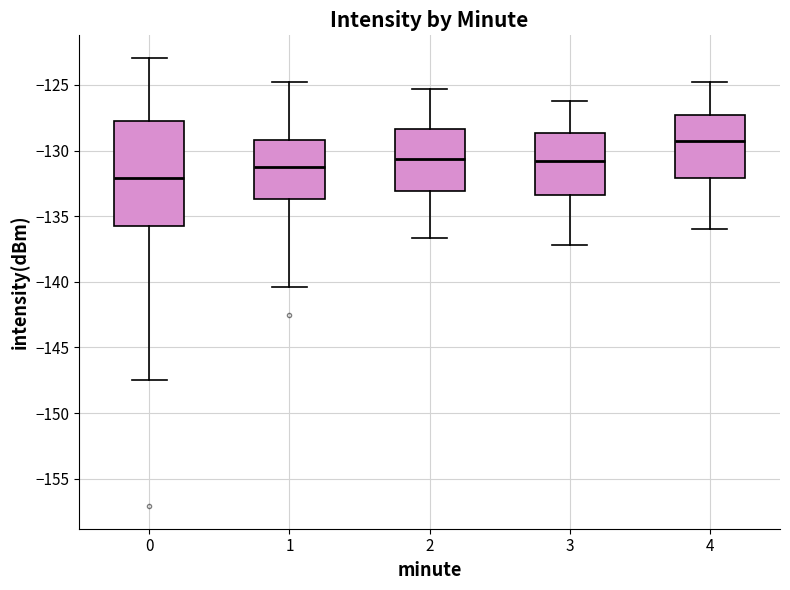

Reading left to right, transcribe this box plot: for each box, give where its median line is, the range the box spans, and where its two whiskers end, as read against the y-axis. The values are not printed on the chart, so give them approximately, as read against the axis.

0: median -132.0, box -135.5 to -128.0, whiskers -147.5 to -123.0
1: median -131.5, box -133.5 to -129.0, whiskers -140.5 to -124.5
2: median -130.5, box -133.0 to -128.5, whiskers -136.5 to -125.5
3: median -131.0, box -133.5 to -128.5, whiskers -137.0 to -126.0
4: median -129.0, box -132.0 to -127.5, whiskers -136.0 to -125.0